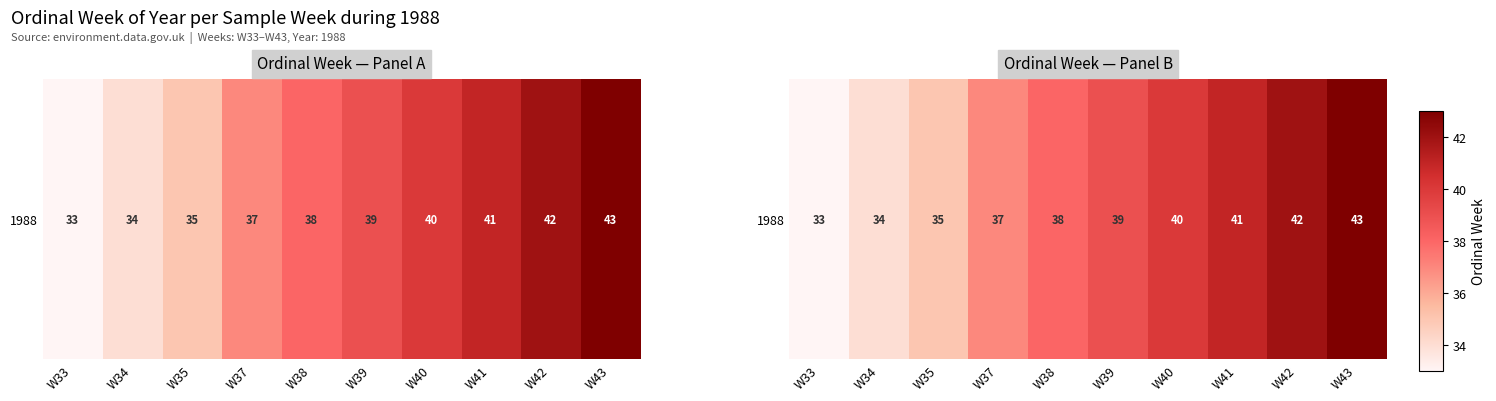

Reading right to left, what are all the values shown in this chart?

W43=43	W42=42	W41=41	W40=40	W39=39	W38=38	W37=37	W35=35	W34=34	W33=33